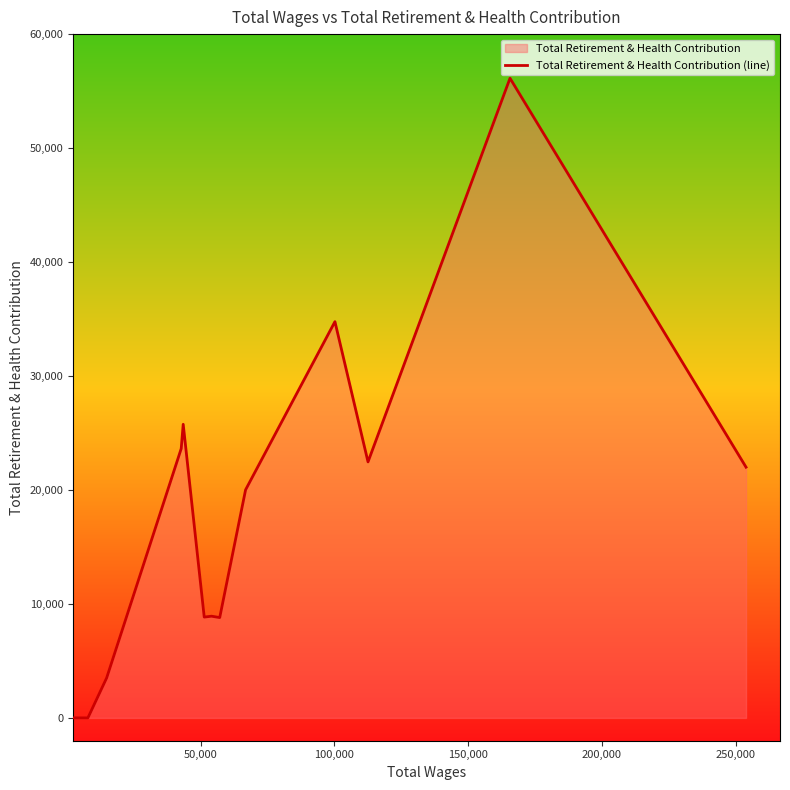

Does the chart display data point markers on the line(s)?

No